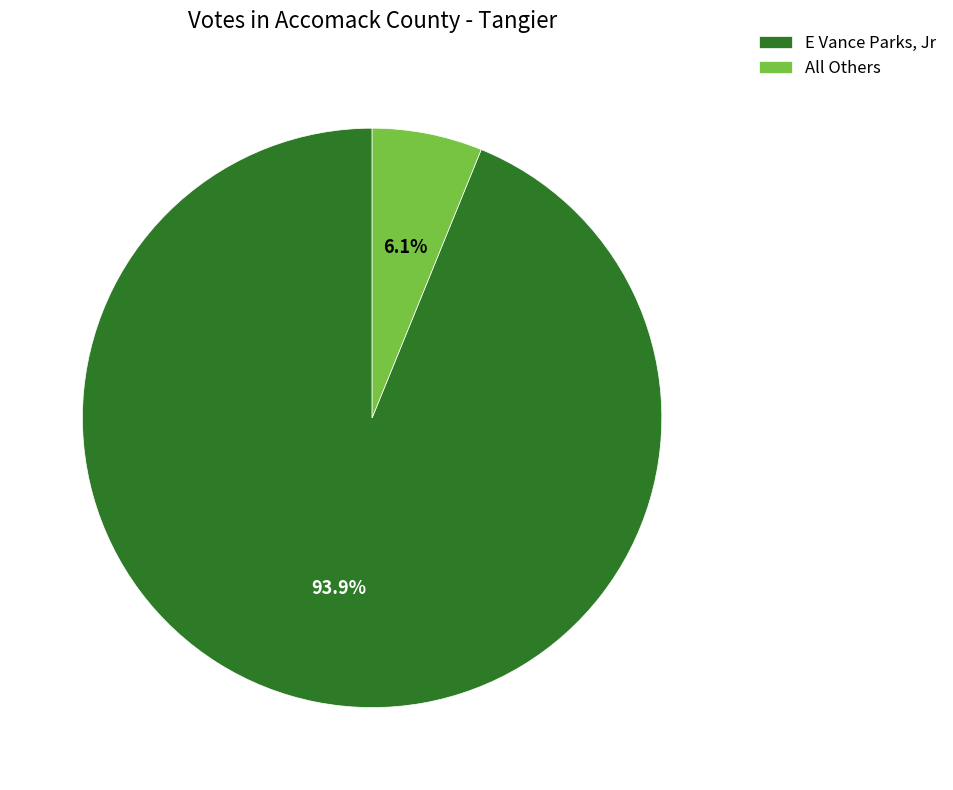

Is there any slice that represents more than half of the pie?

Yes